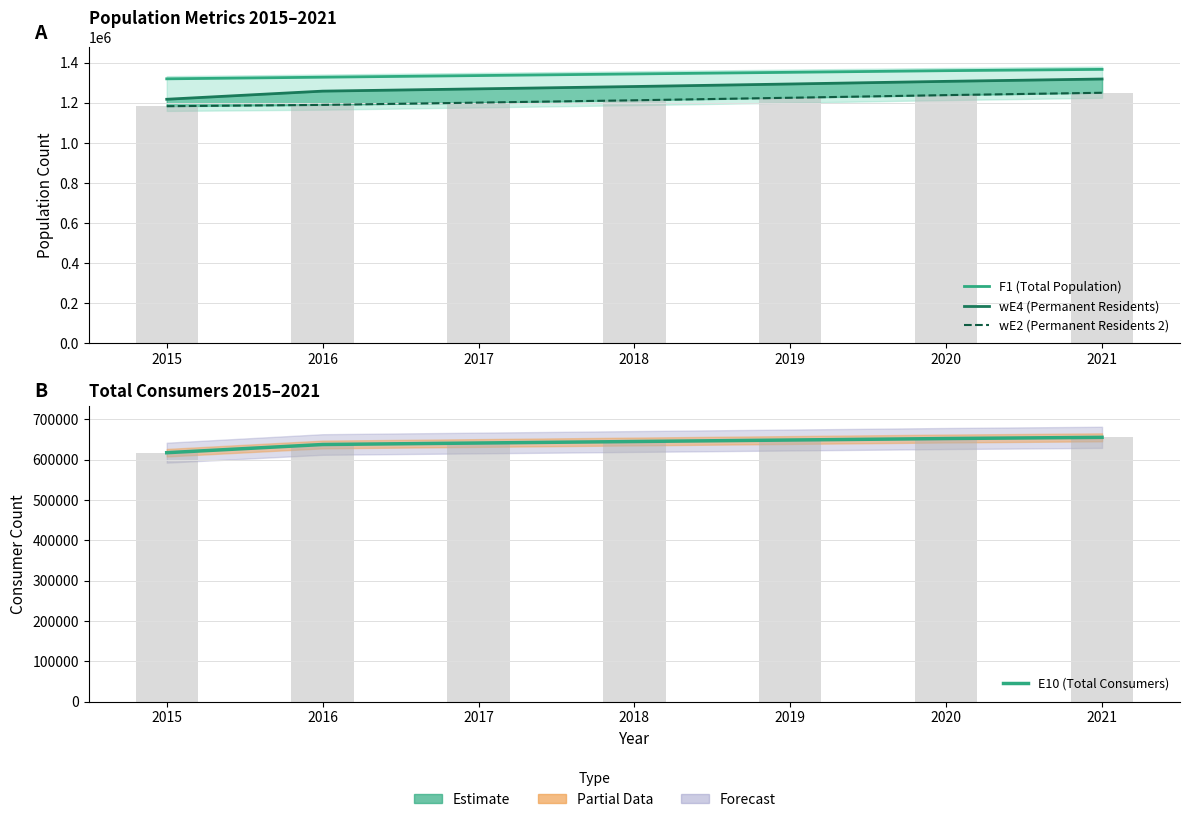

Which series has the largest total across all categories?

F1 (Total Population)